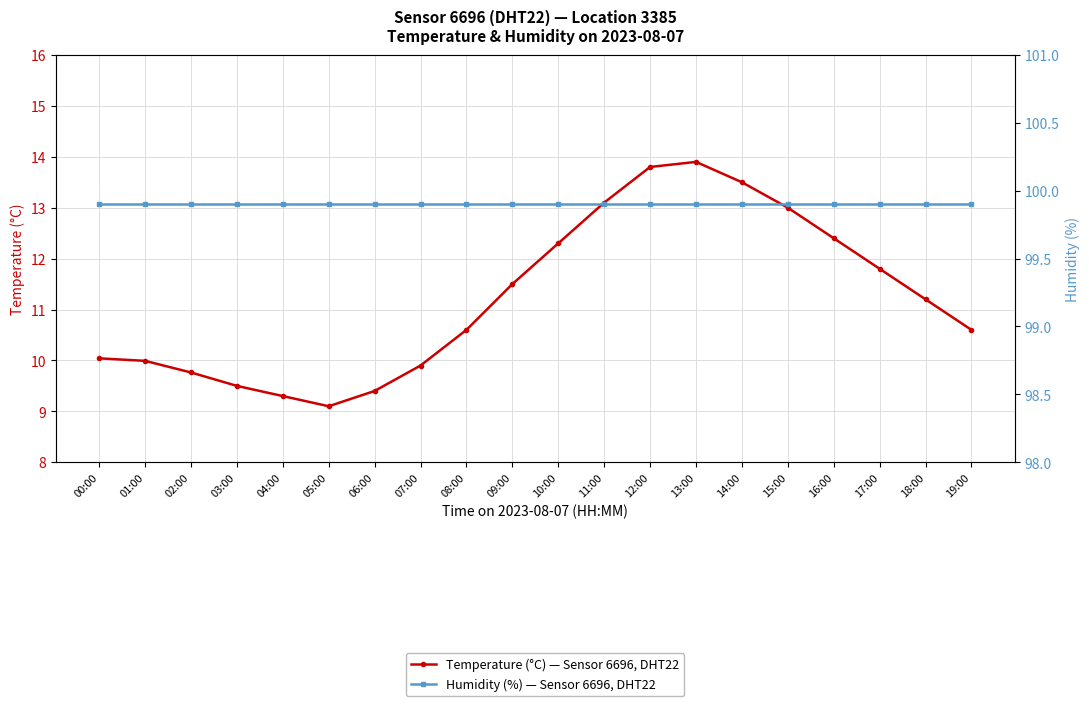

What is the highest value of the Humidity (%) — Sensor 6696, DHT22 series?

99.9